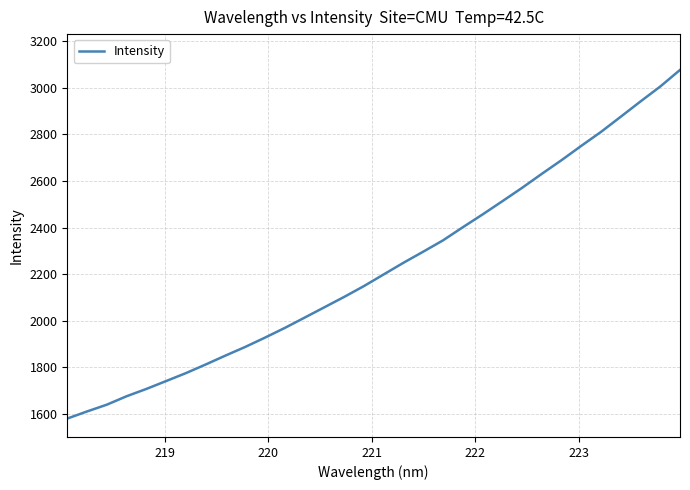

What is the greatest value displayed?

3076.4